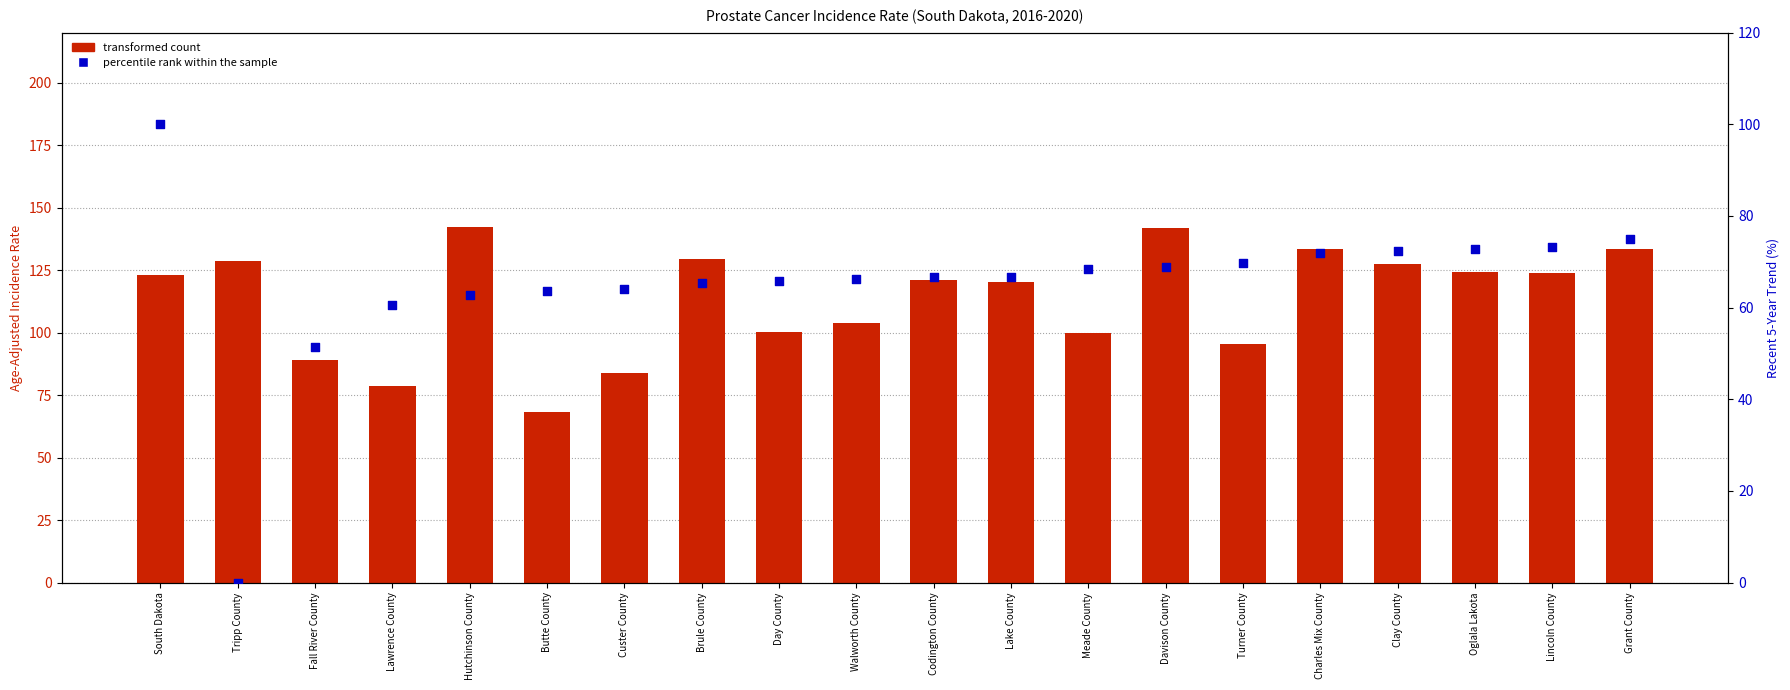

What are all the series names shown in the legend?

transformed count, percentile rank within the sample